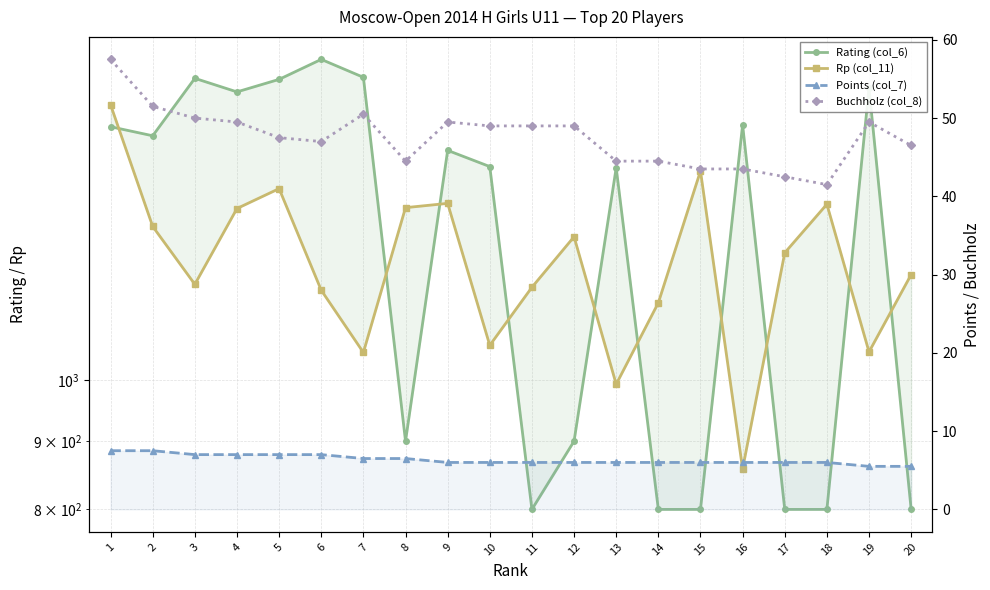

How many intersections are there between Rp (col_11) and Rating (col_6)?

10